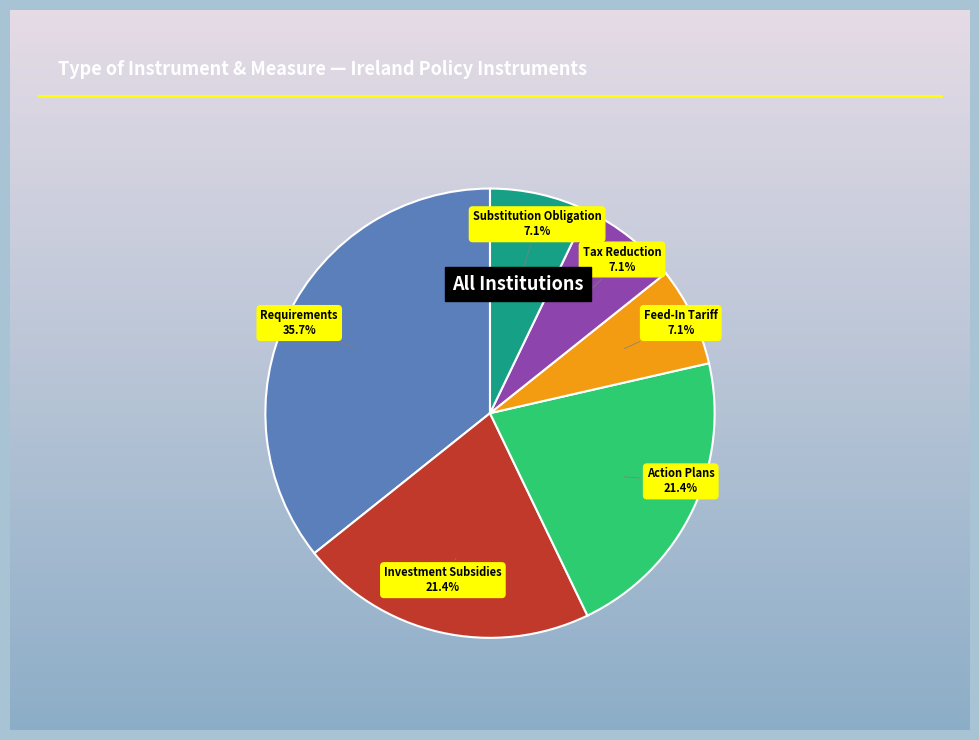

Is there a majority slice in this chart?

No